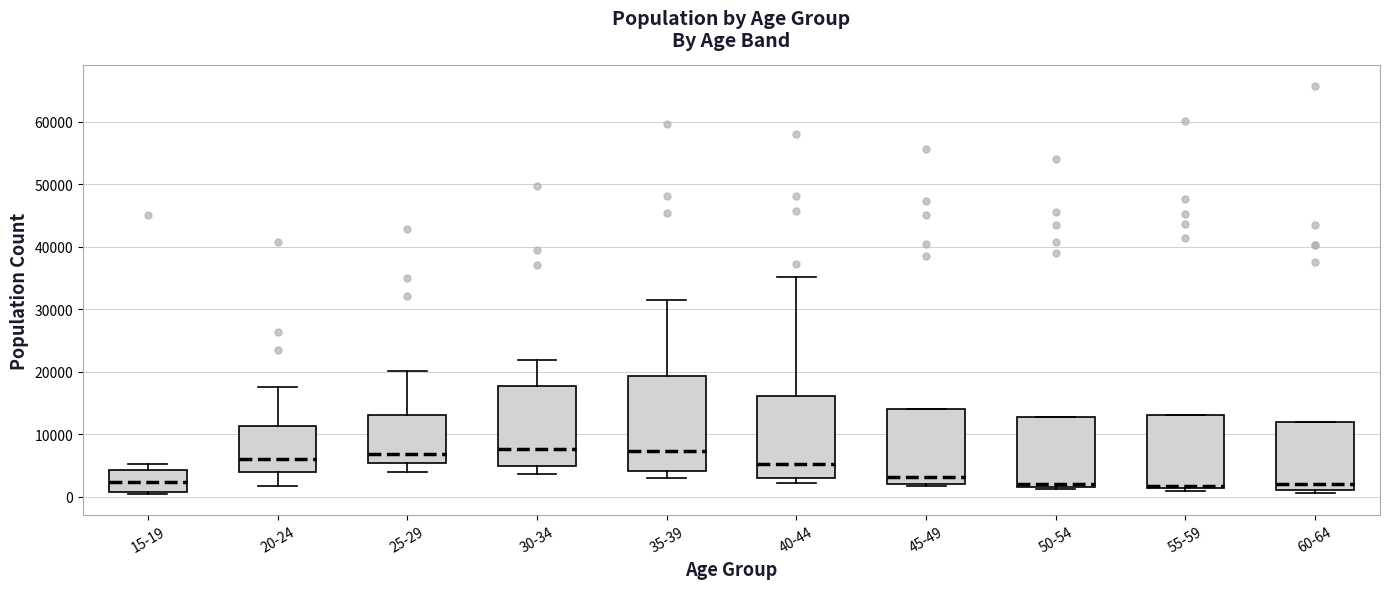

Reading left to right, read every box against the y-axis: the position of its median line, the range the box covers, and the ends of its whiskers. The values are not printed on the chart, so give them approximately, as read against the axis.

15-19: median 2000, box 1000 to 4000, whiskers 0 to 5000
20-24: median 6000, box 4000 to 11000, whiskers 2000 to 18000
25-29: median 7000, box 5000 to 13000, whiskers 4000 to 20000
30-34: median 8000, box 5000 to 18000, whiskers 4000 to 22000
35-39: median 7000, box 4000 to 19000, whiskers 3000 to 32000
40-44: median 5000, box 3000 to 16000, whiskers 2000 to 35000
45-49: median 3000, box 2000 to 14000, whiskers 2000 (just below the box's lower edge) to 14000
50-54: median 2000, box 1000 to 13000, whiskers 1000 to 13000
55-59: median 2000 (drawn on the box's lower edge), box 1000 to 13000, whiskers 1000 (just below the box's lower edge) to 13000
60-64: median 2000, box 1000 to 12000, whiskers 1000 (just below the box's lower edge) to 12000